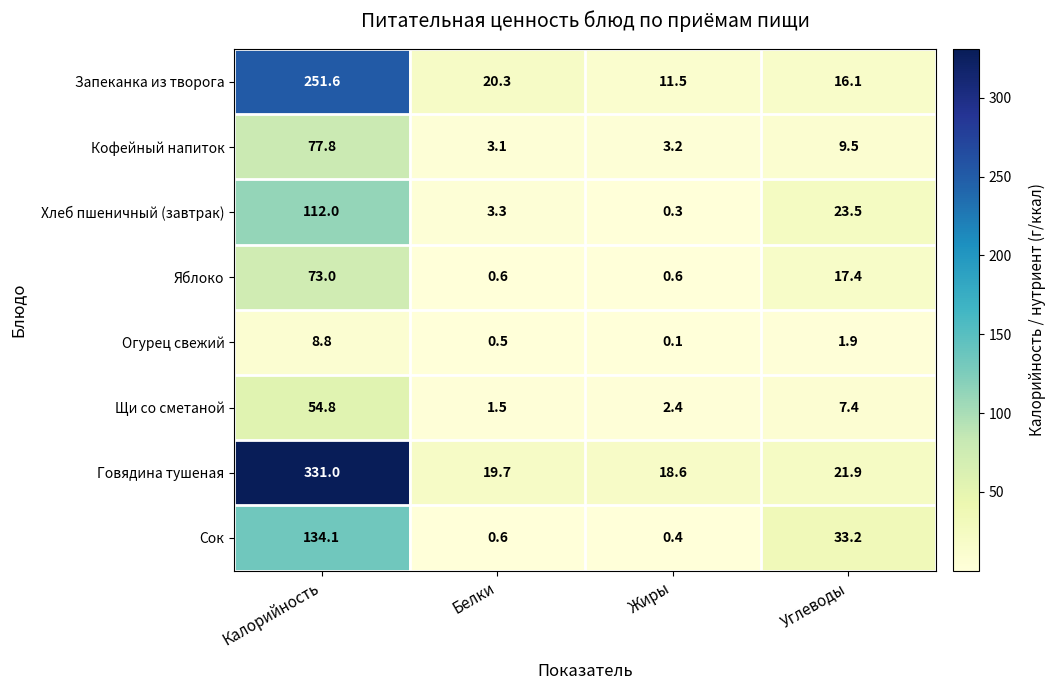

At which label does Кофейный напиток first exceed 9?

Калорийность